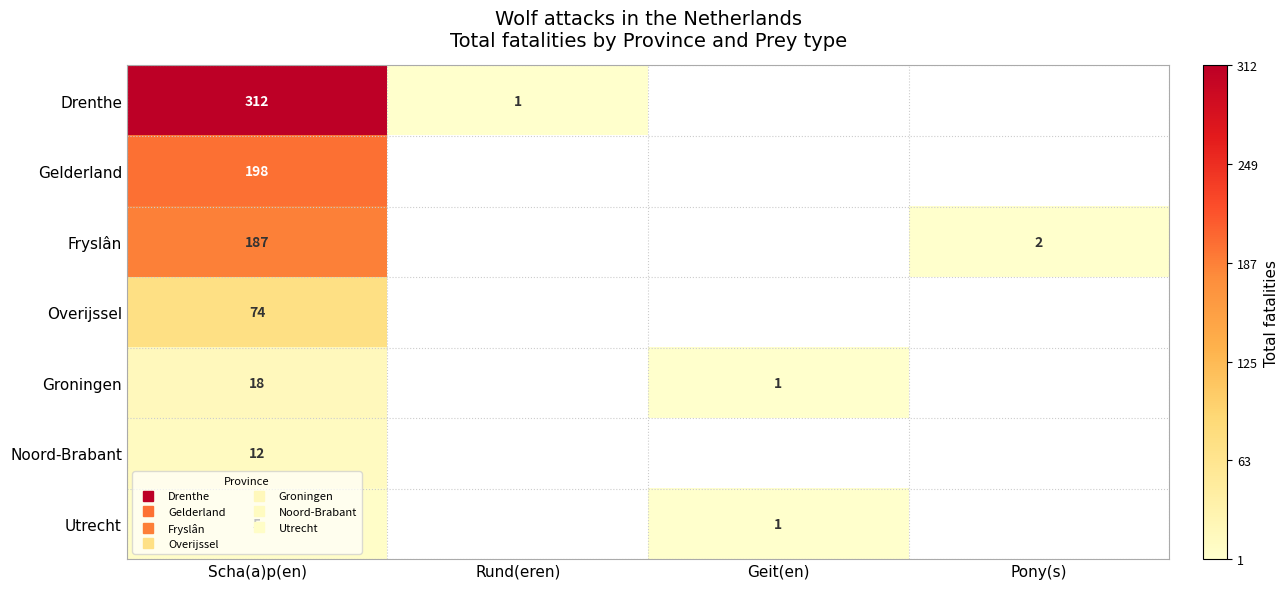

What is the smallest value displayed?

1.0